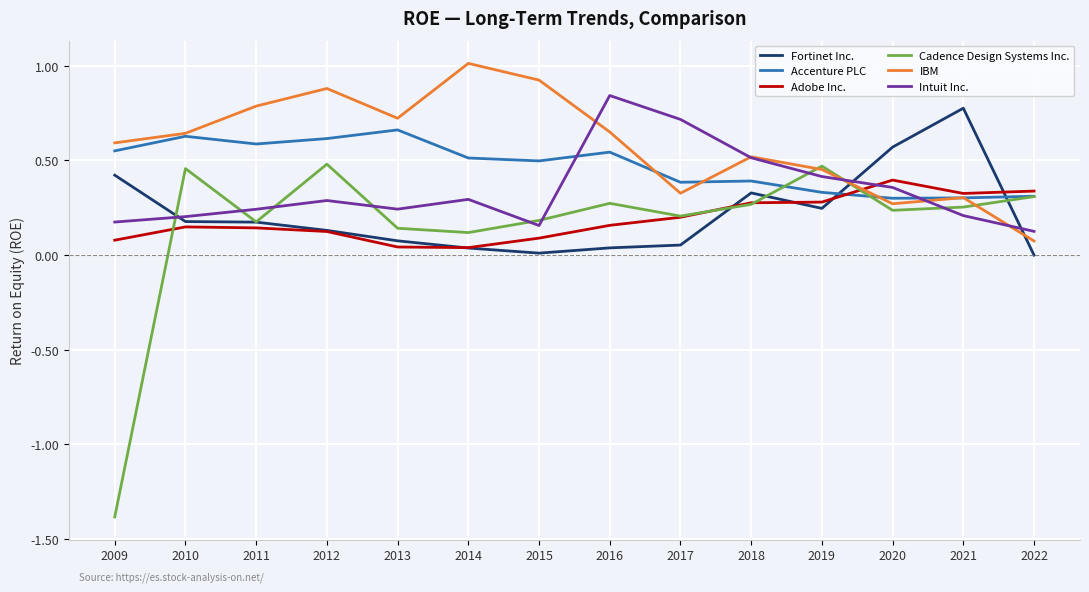

Which series has the widest spread of values?

Cadence Design Systems Inc.